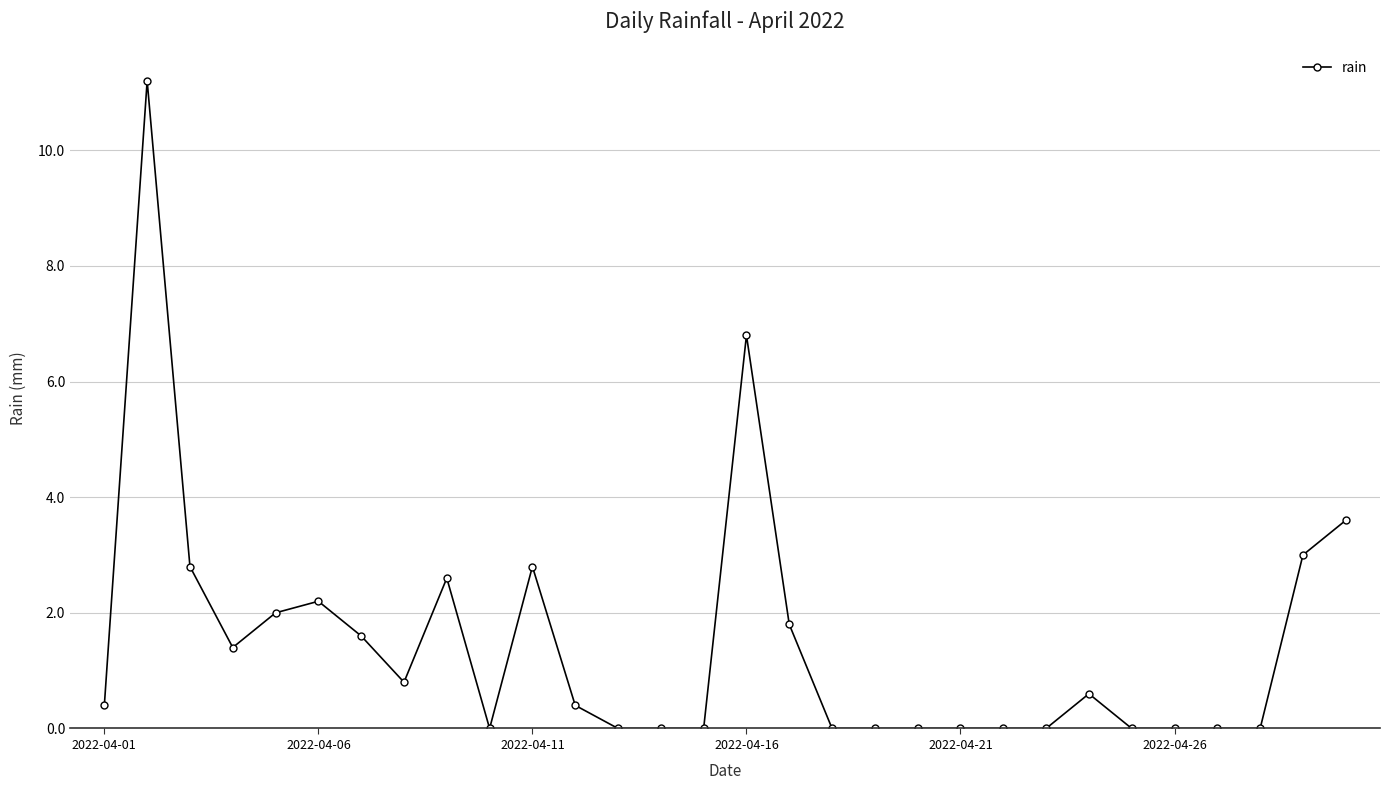

Does the chart display data point markers on the line(s)?

Yes